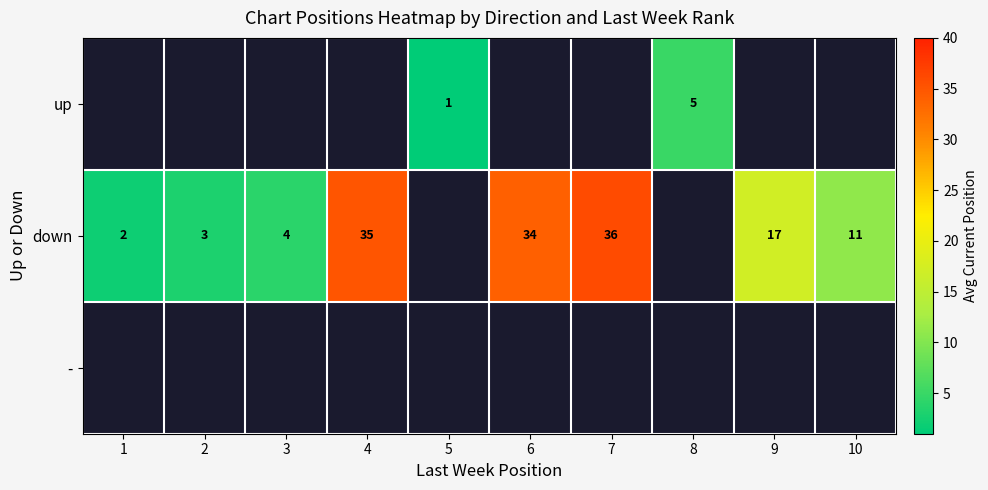

The value of down at 2 is 3. True or false?

True